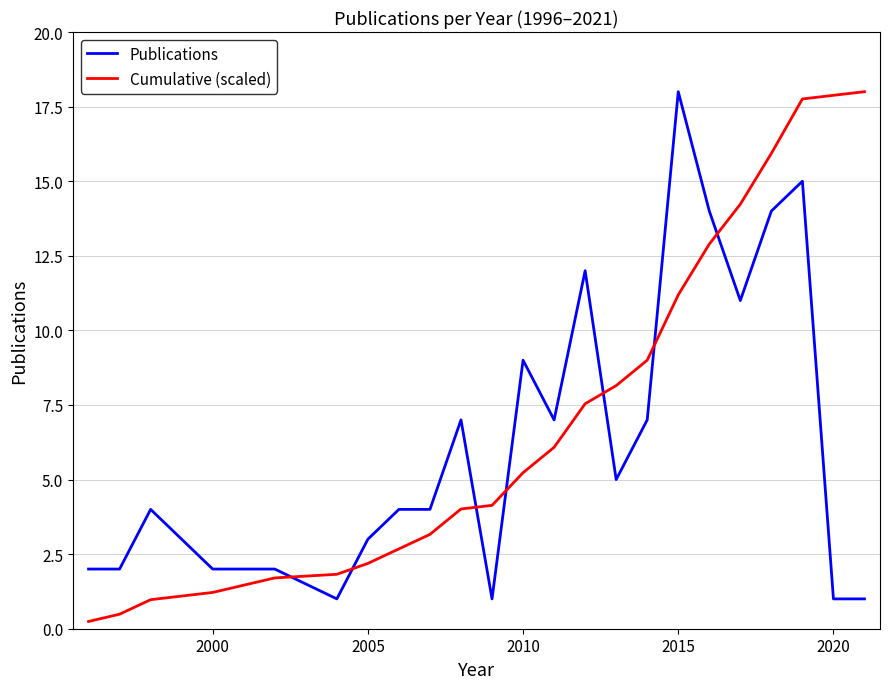

How many times do Cumulative (scaled) and Publications cross each other?

7